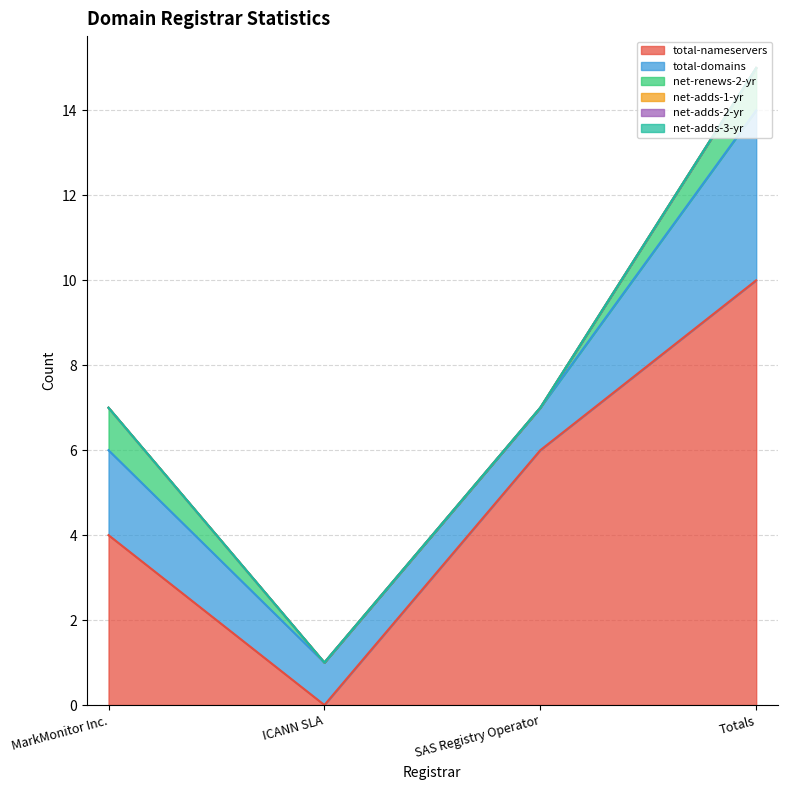

The net-adds-2-yr series shows 0 at Totals. True or false?

True